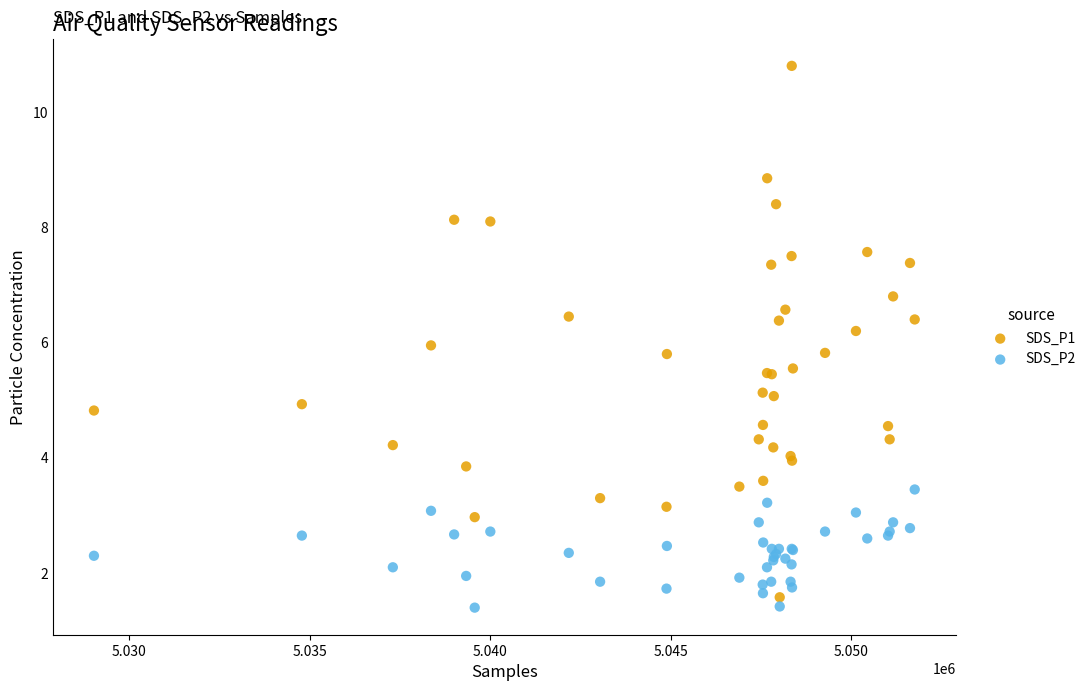

What is the X range (max minus min) for the scatter plot?

22746.0